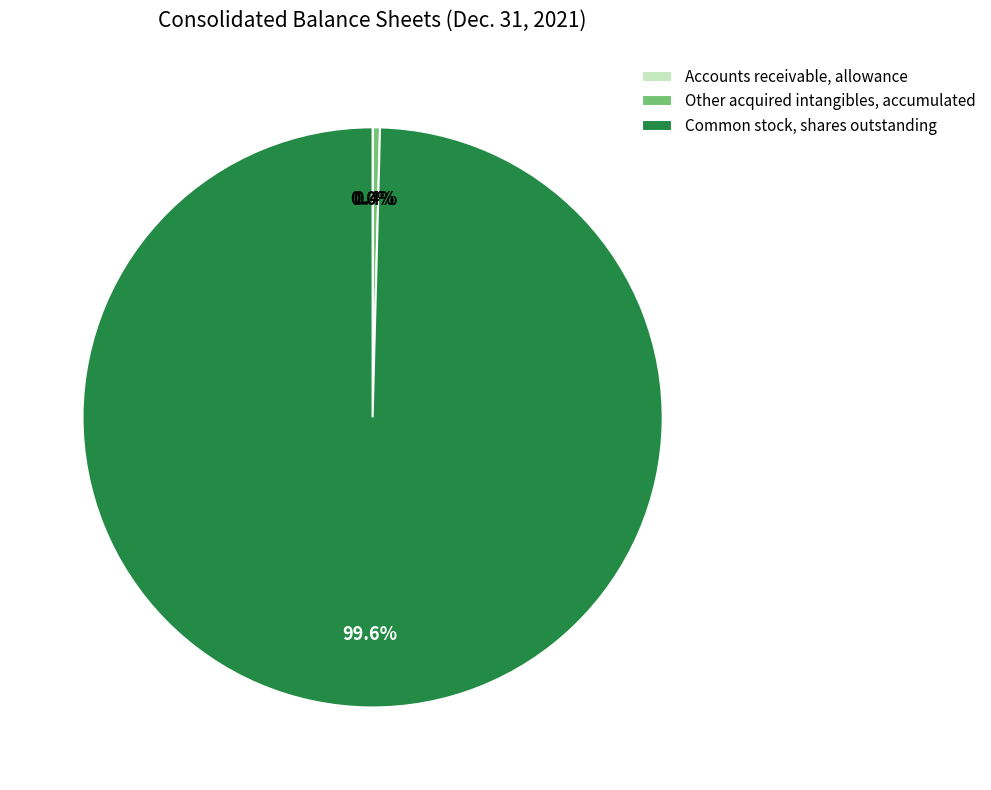

What is the largest slice in the pie chart?

Common stock, shares outstanding